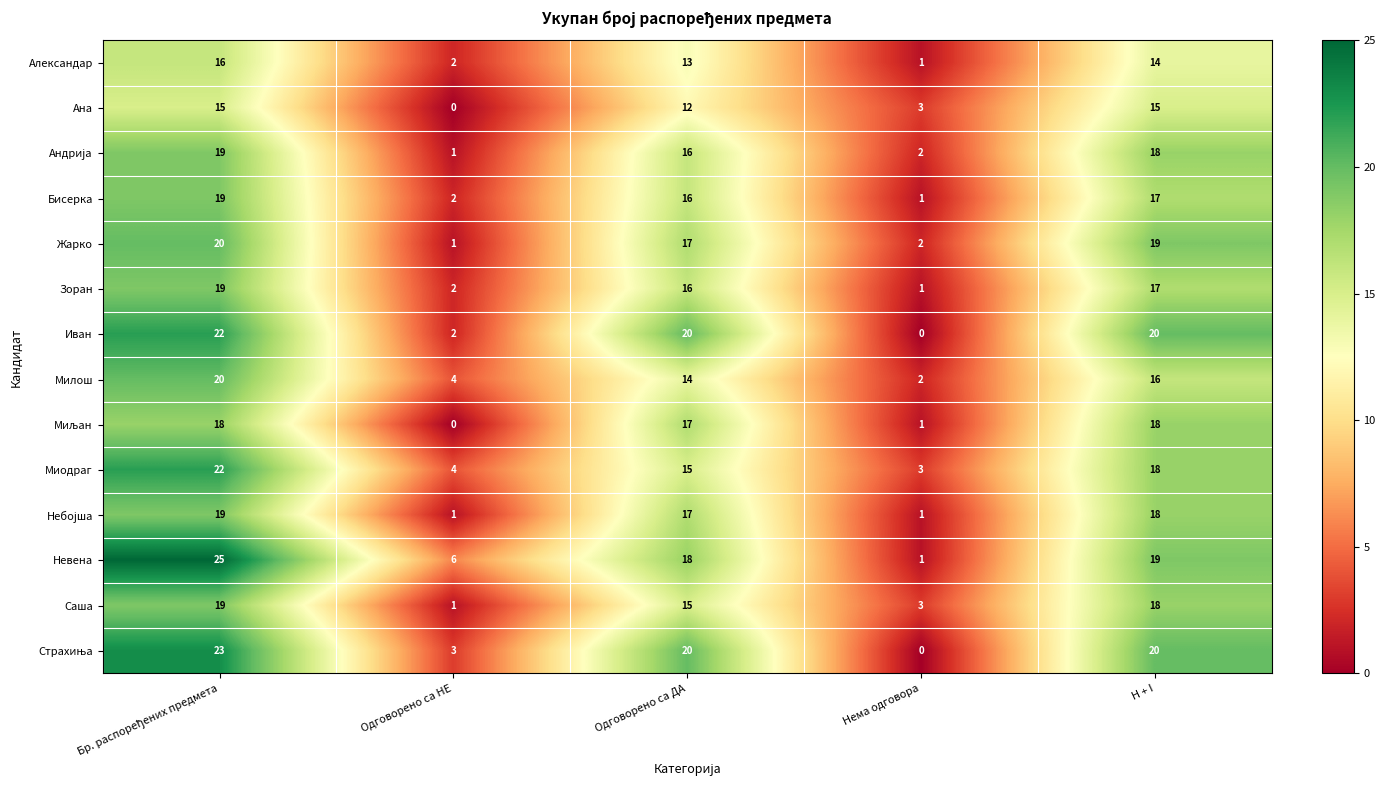

What is the highest value of the Ана series?

15